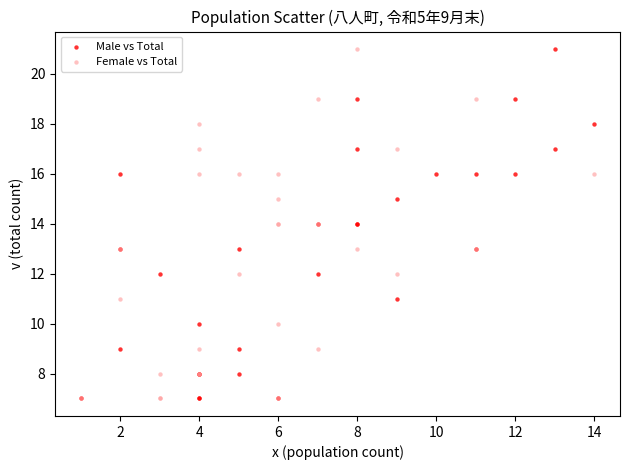

What are all the series names shown in the legend?

Male vs Total, Female vs Total